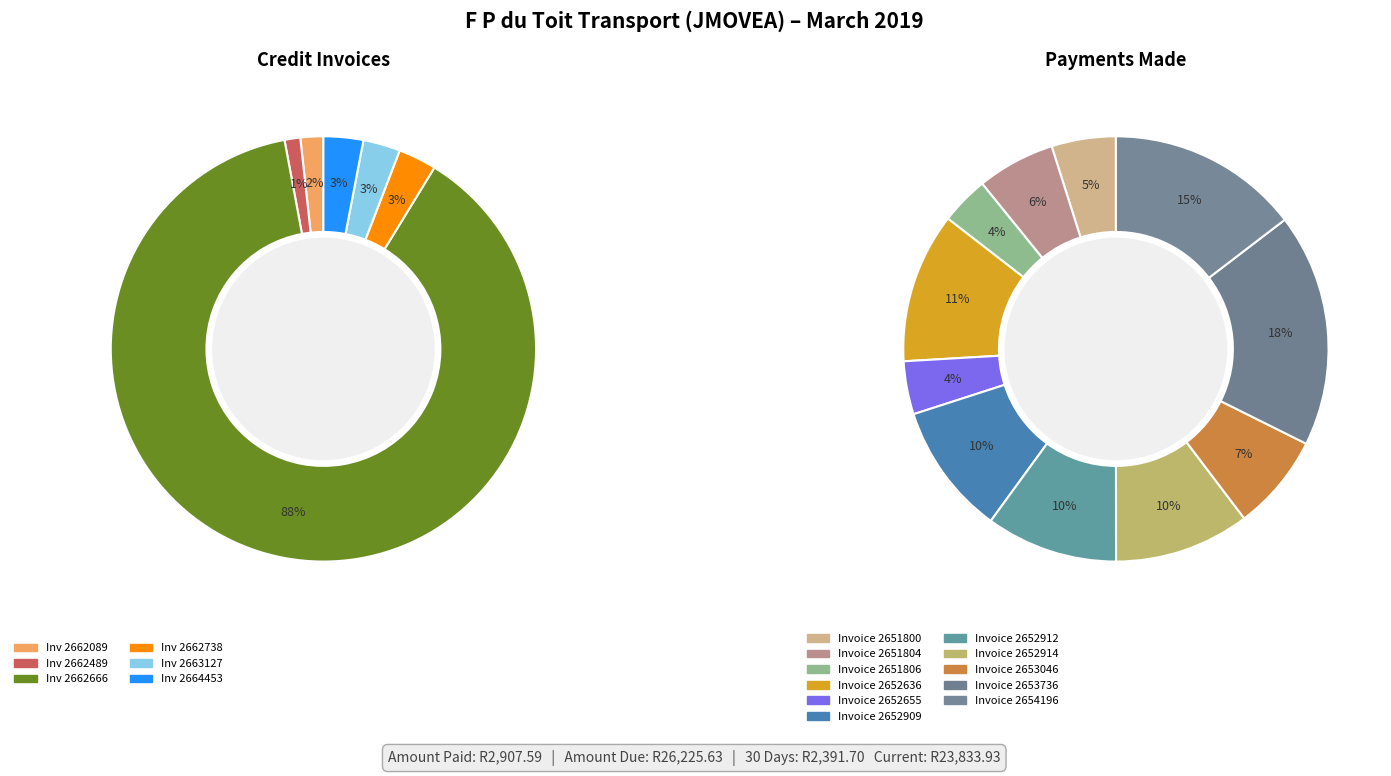

What percentage do Partner Invoice: 2664453 and Partner Invoice: 2662089 together represent?

4.8%